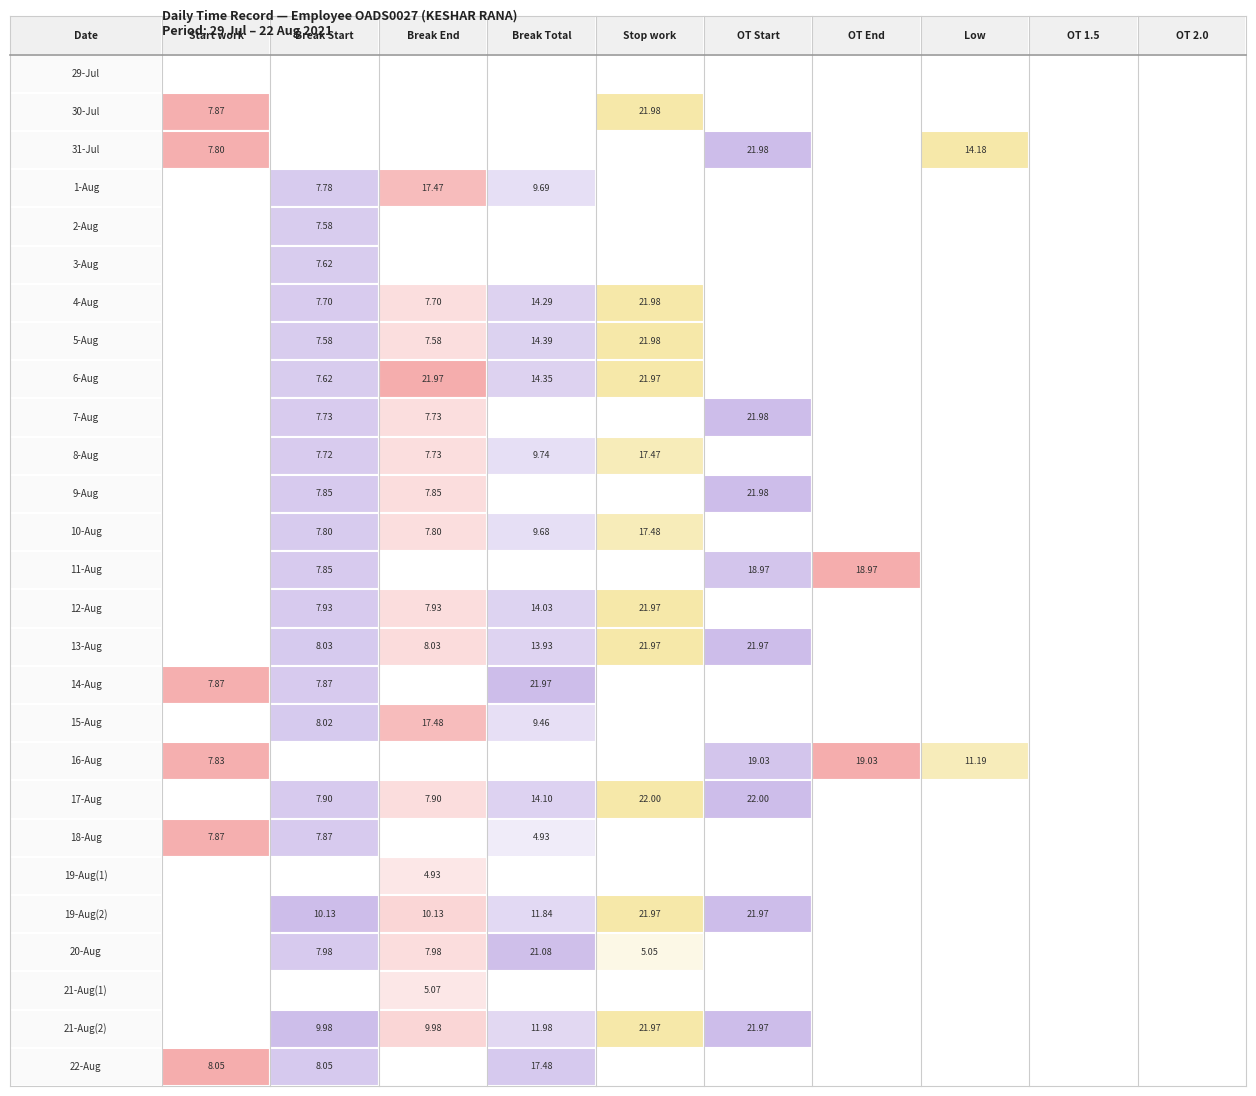

Which has a higher value, 7 or 3?

7